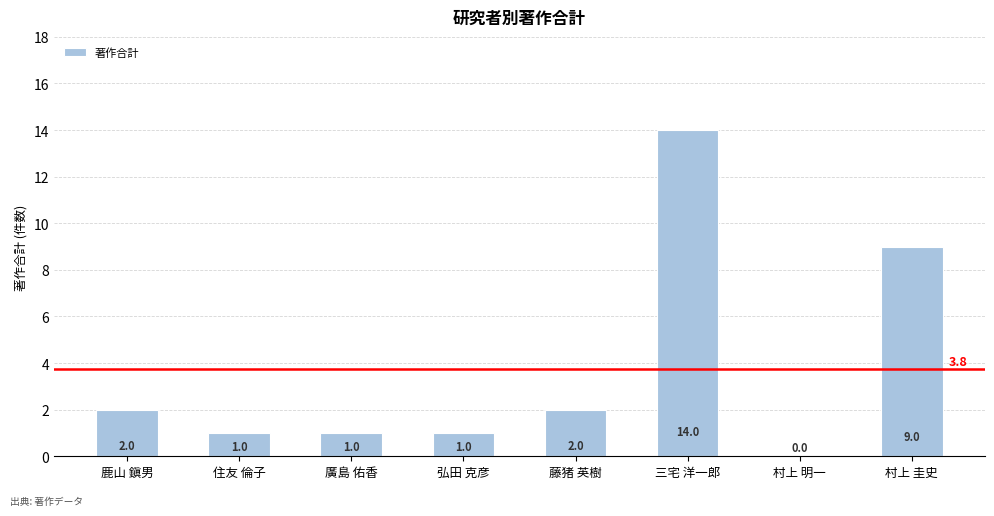

Is it true that the value at 三宅 洋一郎 is 14?

True